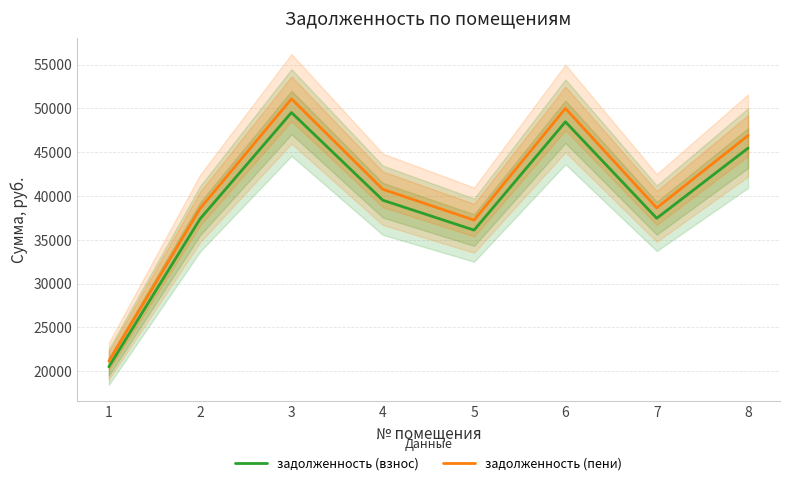

Reading left to right, what are all the values shown in this chart?

задолженность (взнос): 20495.8	37399.0	49531.5	39519.2	36103.3	48471.4	37457.8	45467.8
задолженность (пени): 21143.0	38580.1	51095.8	40767.2	37243.4	50002.2	38640.7	46903.7